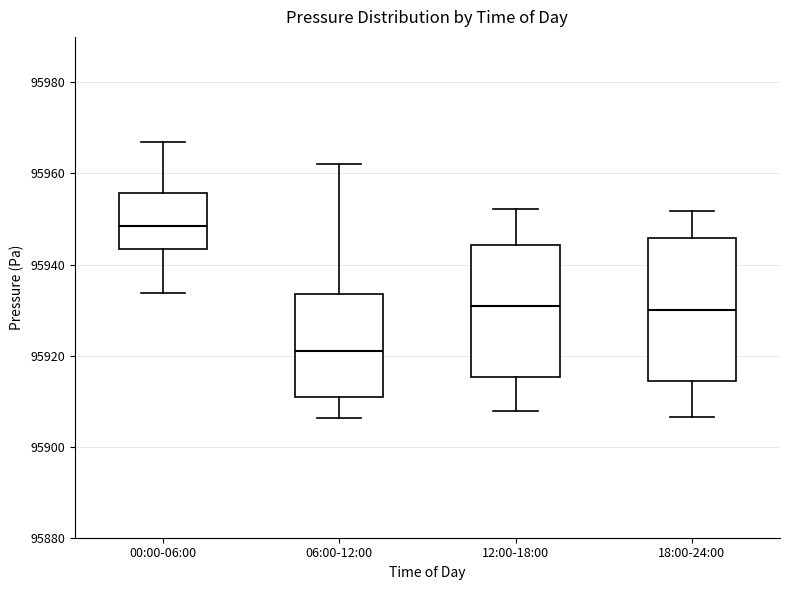

Reading left to right, read every box against the y-axis: the position of its median line, the range the box covers, and the ends of its whiskers. The values are not printed on the chart, so give them approximately, as read against the axis.

00:00-06:00: median 95948, box 95944 to 95956, whiskers 95934 to 95966
06:00-12:00: median 95920, box 95910 to 95934, whiskers 95906 to 95962
12:00-18:00: median 95930, box 95916 to 95944, whiskers 95908 to 95952
18:00-24:00: median 95930, box 95914 to 95946, whiskers 95906 to 95952